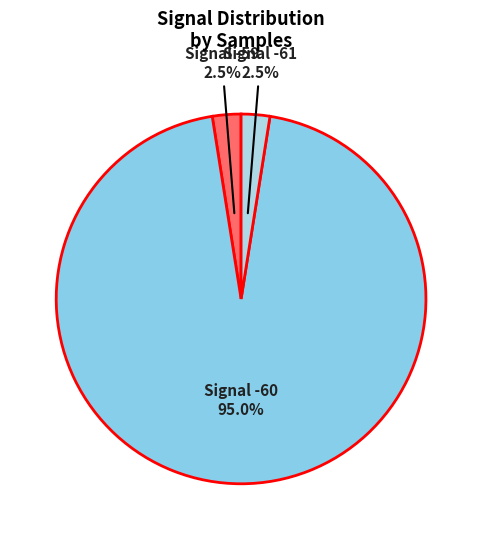

Does Signal -60 represent more than half of the total?

Yes